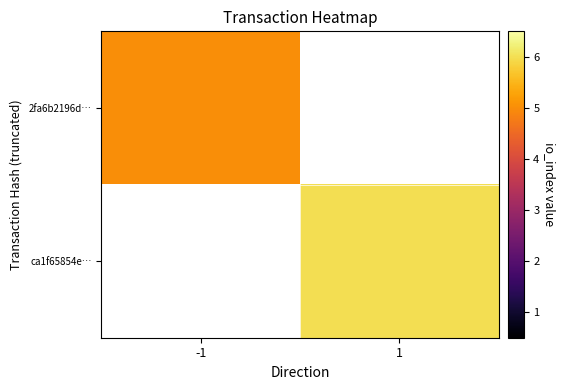

What is the maximum value shown in the chart?

6.0